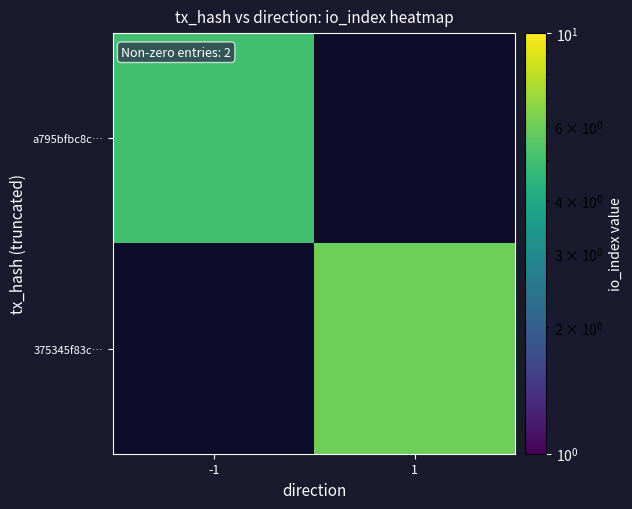

At which label is a795bfbc8c… closest to 5?

-1